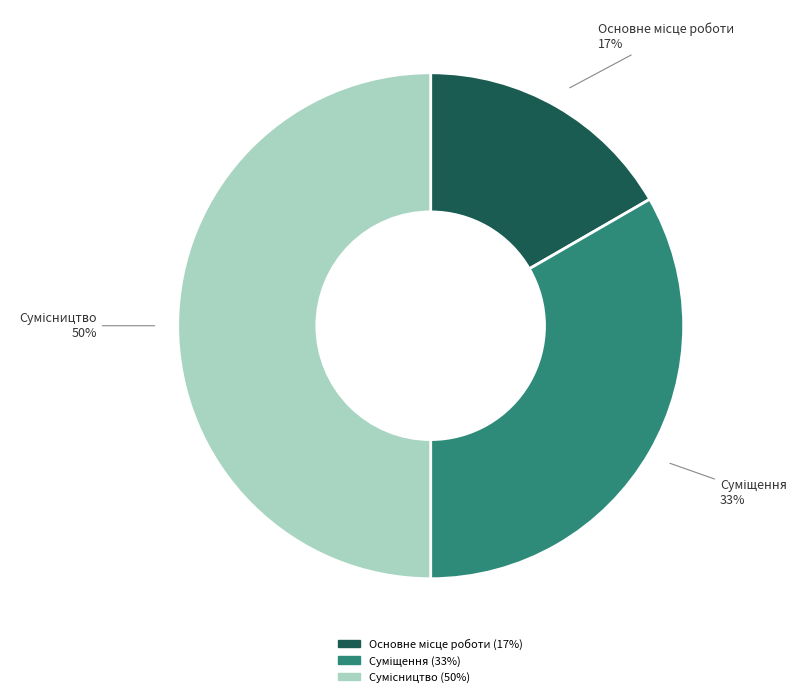

To the nearest percent, what is the average slice percentage?

33%